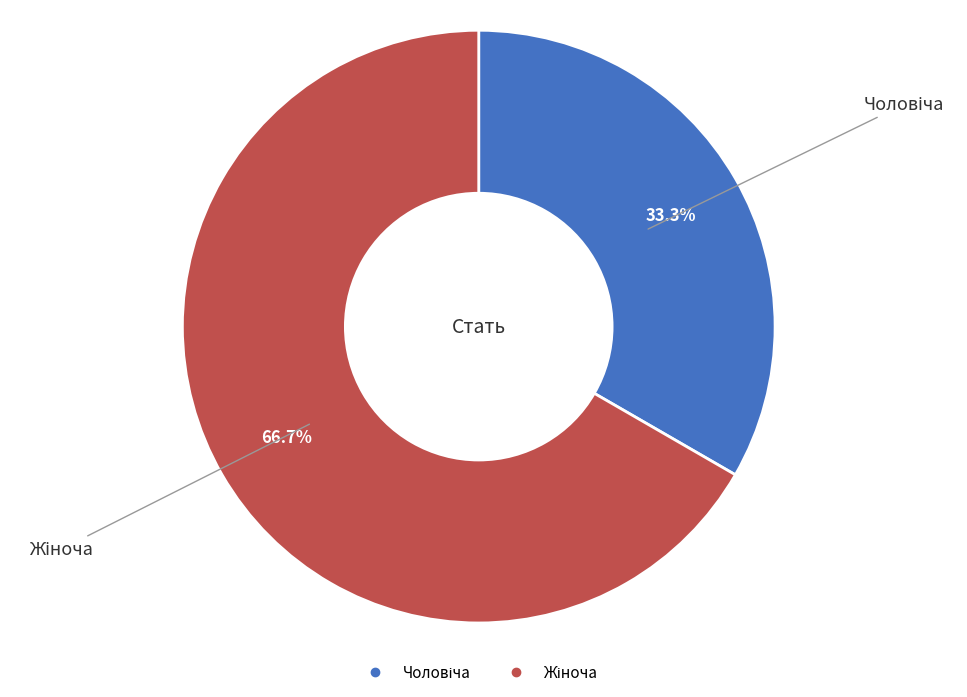

Is there a majority slice in this chart?

Yes